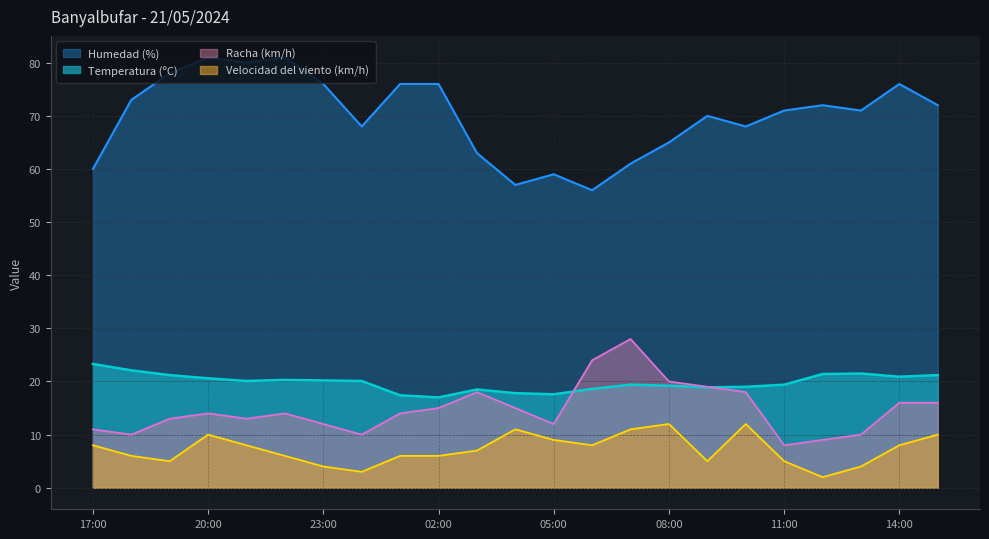

Reading left to right, what are all the values shown in this chart?

Temperatura (ºC): 17:00=23.3	18:00=22.1	19:00=21.2	20:00=20.6	21:00=20.1	22:00=20.3	23:00=20.2	00:00=20.1	01:00=17.4	02:00=17.0	03:00=18.5	04:00=17.8	05:00=17.6	06:00=18.6	07:00=19.4	08:00=19.2	09:00=18.9	10:00=19.0	11:00=19.4	12:00=21.4	13:00=21.5	14:00=20.9	15:00=21.2
Humedad (%): 17:00=60.0	18:00=73.0	19:00=78.0	20:00=81.0	21:00=80.0	22:00=81.0	23:00=76.0	00:00=68.0	01:00=76.0	02:00=76.0	03:00=63.0	04:00=57.0	05:00=59.0	06:00=56.0	07:00=61.0	08:00=65.0	09:00=70.0	10:00=68.0	11:00=71.0	12:00=72.0	13:00=71.0	14:00=76.0	15:00=72.0
Velocidad del viento (km/h): 17:00=8.0	18:00=6.0	19:00=5.0	20:00=10.0	21:00=8.0	22:00=6.0	23:00=4.0	00:00=3.0	01:00=6.0	02:00=6.0	03:00=7.0	04:00=11.0	05:00=9.0	06:00=8.0	07:00=11.0	08:00=12.0	09:00=5.0	10:00=12.0	11:00=5.0	12:00=2.0	13:00=4.0	14:00=8.0	15:00=10.0
Racha (km/h): 17:00=11.0	18:00=10.0	19:00=13.0	20:00=14.0	21:00=13.0	22:00=14.0	23:00=12.0	00:00=10.0	01:00=14.0	02:00=15.0	03:00=18.0	04:00=15.0	05:00=12.0	06:00=24.0	07:00=28.0	08:00=20.0	09:00=19.0	10:00=18.0	11:00=8.0	12:00=9.0	13:00=10.0	14:00=16.0	15:00=16.0